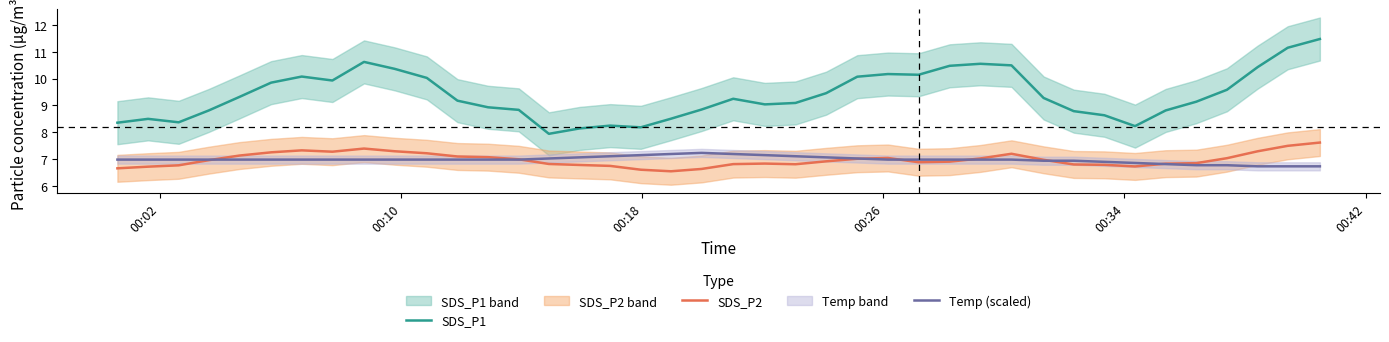

True or false: SDS_P2 and Temp (scaled) intersect in this chart.

True